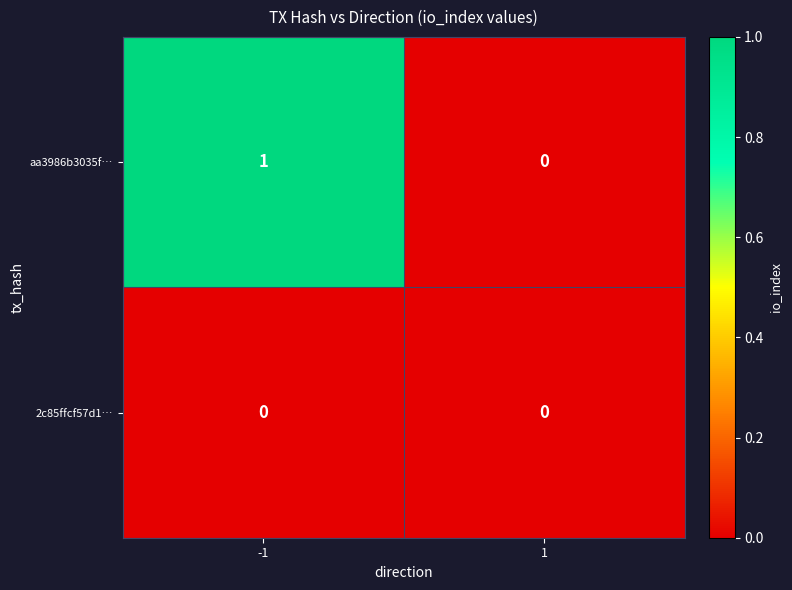

Which series changed the most between -1 and 1?

aa3986b3035f…